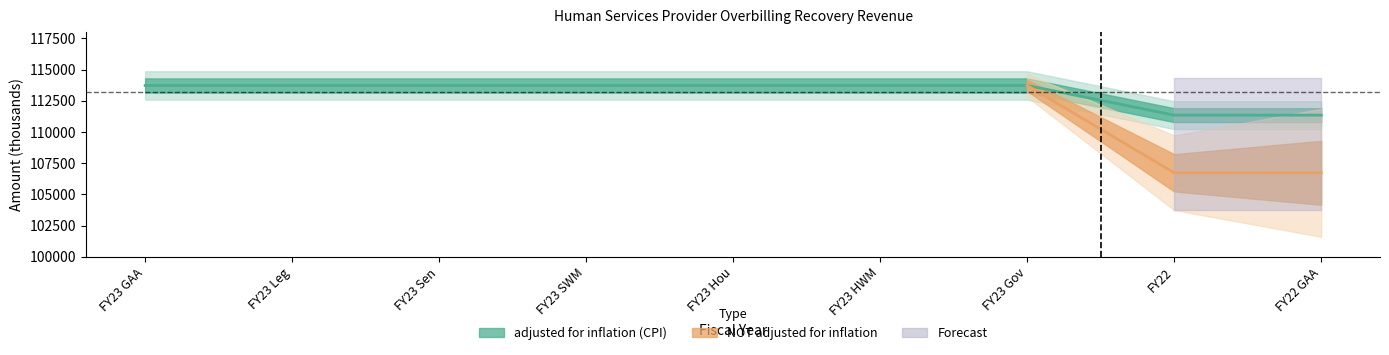

List the labels in order of value, smallest first.

FY22, FY22 GAA, FY23 GAA, FY23 Leg, FY23 Sen, FY23 SWM, FY23 Hou, FY23 HWM, FY23 Gov